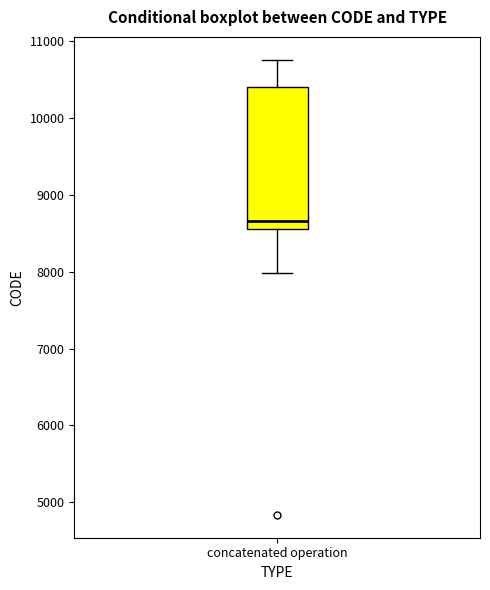

Where does the upper whisker of the box for concatenated operation end on the y-axis? The values are not printed on the chart, so give them approximately, as read against the axis.

10800